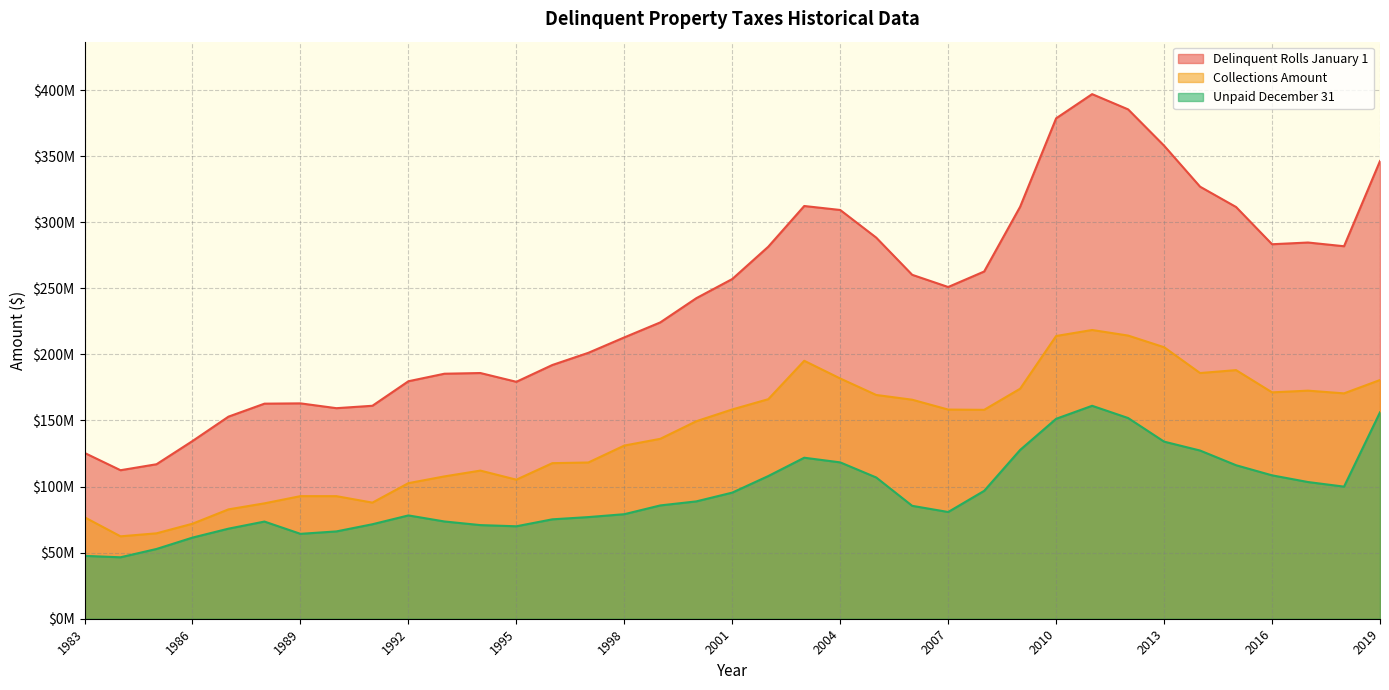

Does the chart display data point markers on the line(s)?

No